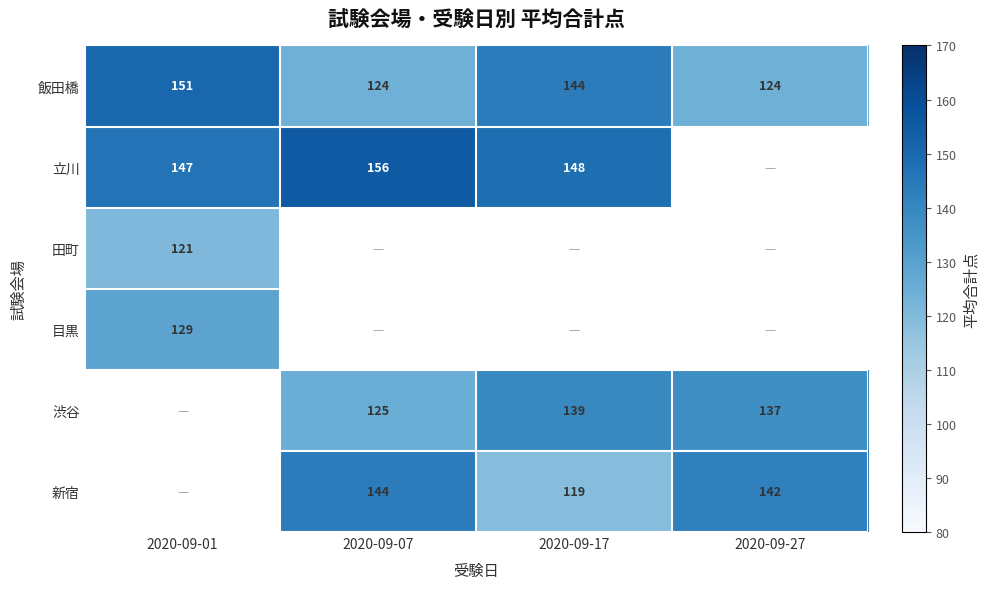

At which category does the chart reach its peak across all series?

2020-09-07